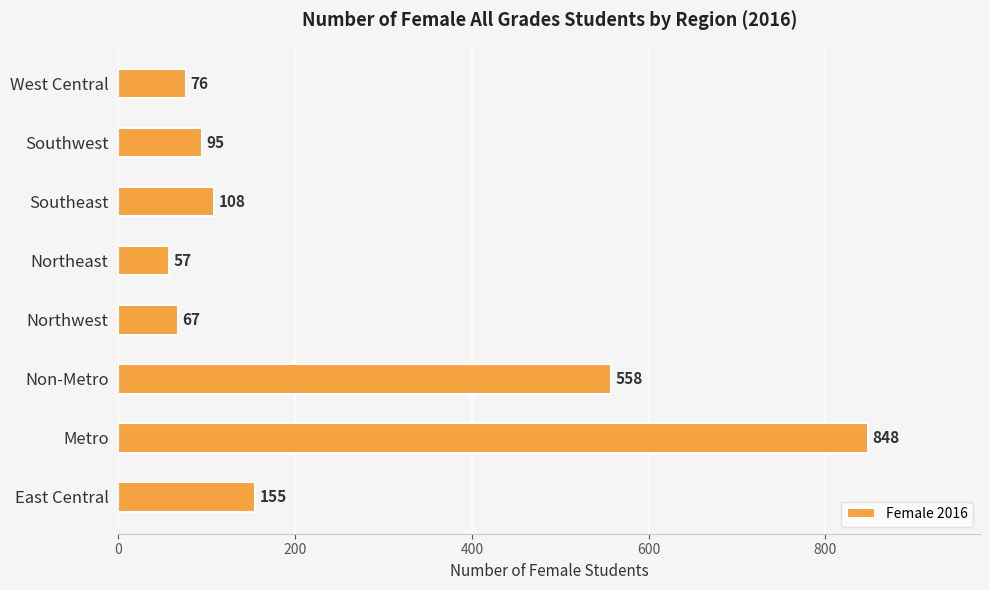

How many data points are less than 108?

4